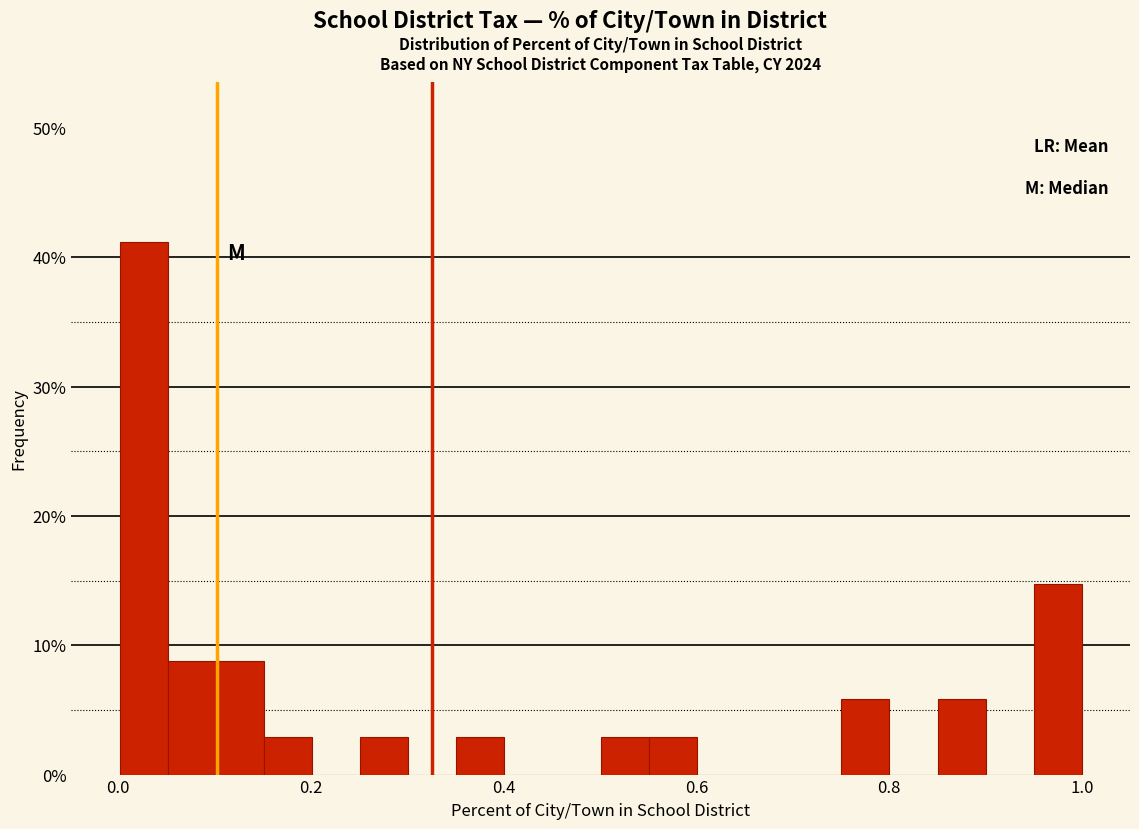

Read against the x-axis, roughly where is the centre of the tallest bar?

0.02